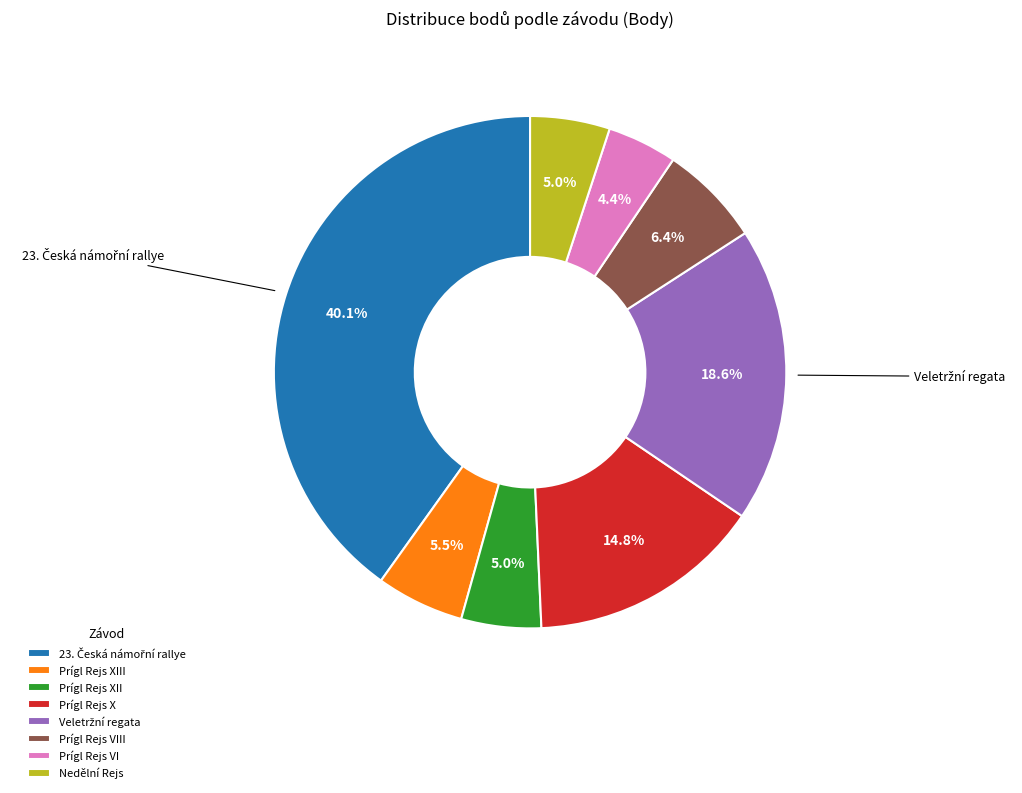

To the nearest percent, what is the difference between the largest and smallest slice percentages?

36%